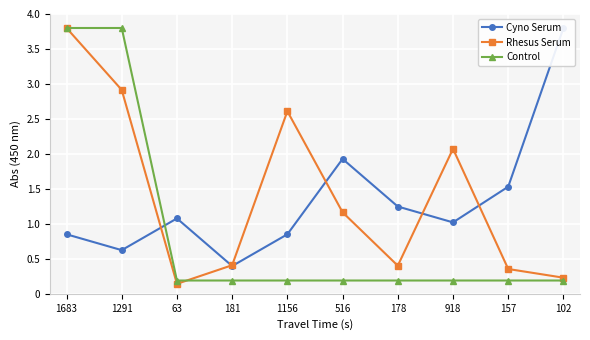

What is the difference between the second highest and second lowest values in the Rhesus Serum series?

2.7